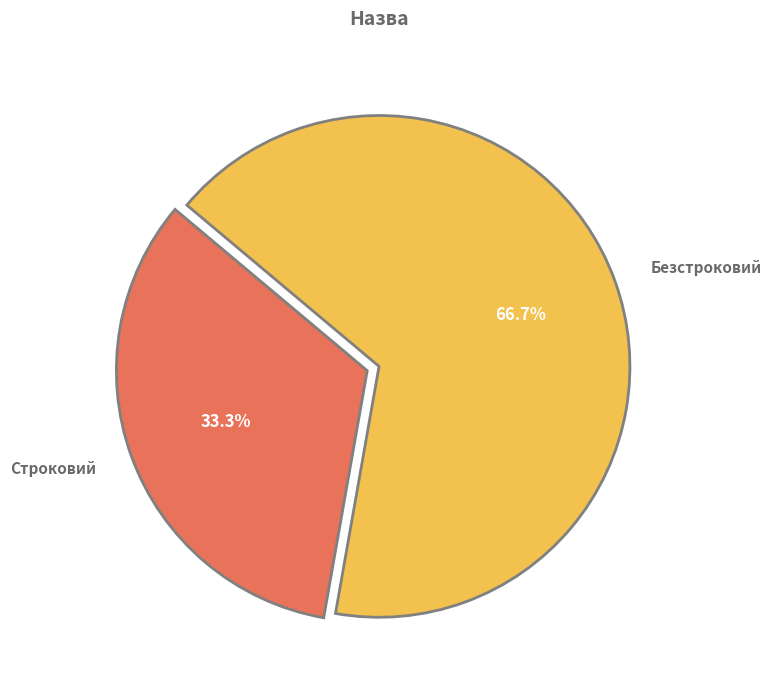

To the nearest percent, what is the difference between the largest and smallest slice percentages?

33%